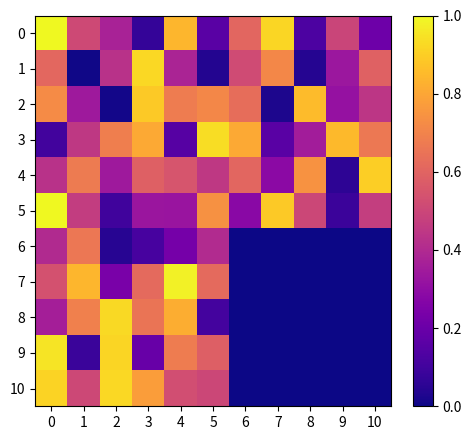

Which series changed the most between 0 and 4?

row_5